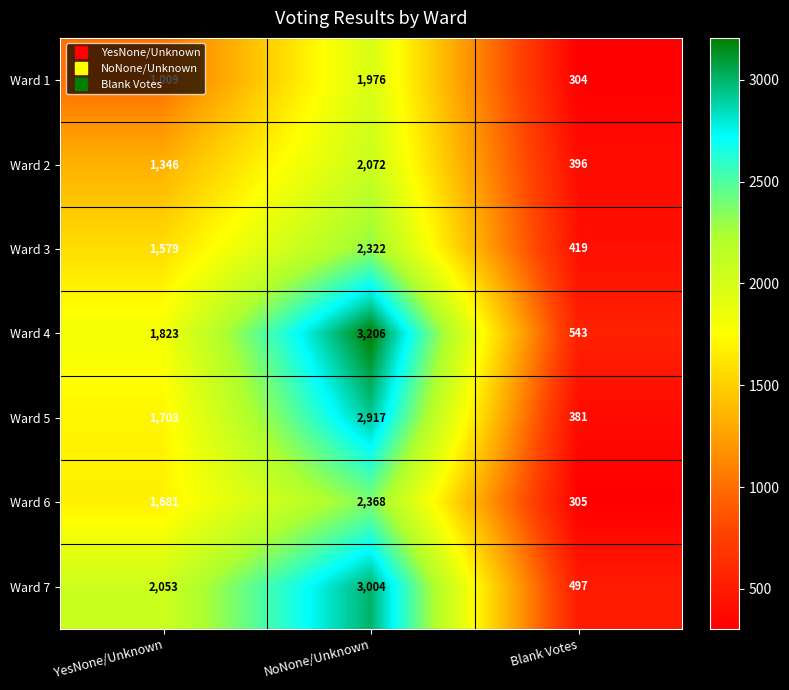

Rank the series at NoNone/Unknown from lowest to highest value.

Ward 1, Ward 2, Ward 3, Ward 6, Ward 5, Ward 7, Ward 4